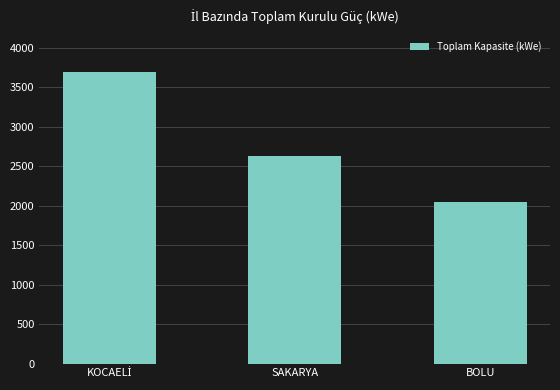

Reading left to right, list all the values displayed in this chart.

3690	2625	2045